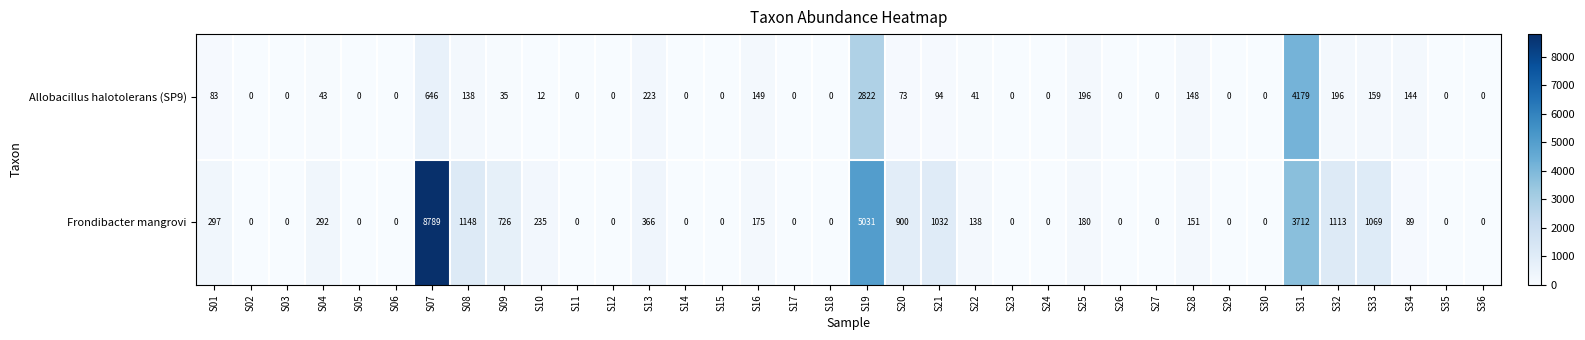

Rank the series by their maximum value, from highest to lowest.

Frondibacter mangrovi, Allobacillus halotolerans (SP9)